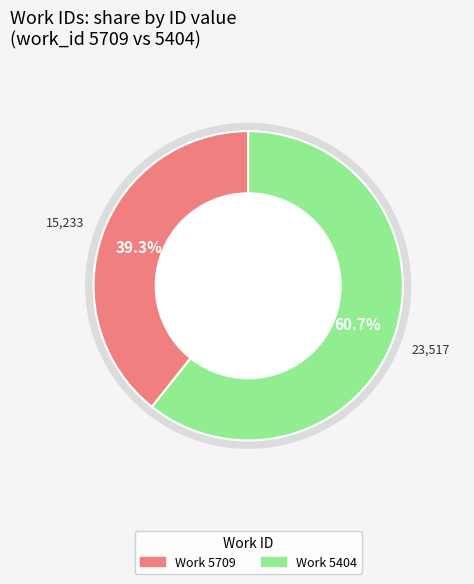

What is the ratio of the value at 5709 to the value at 5404?

0.6